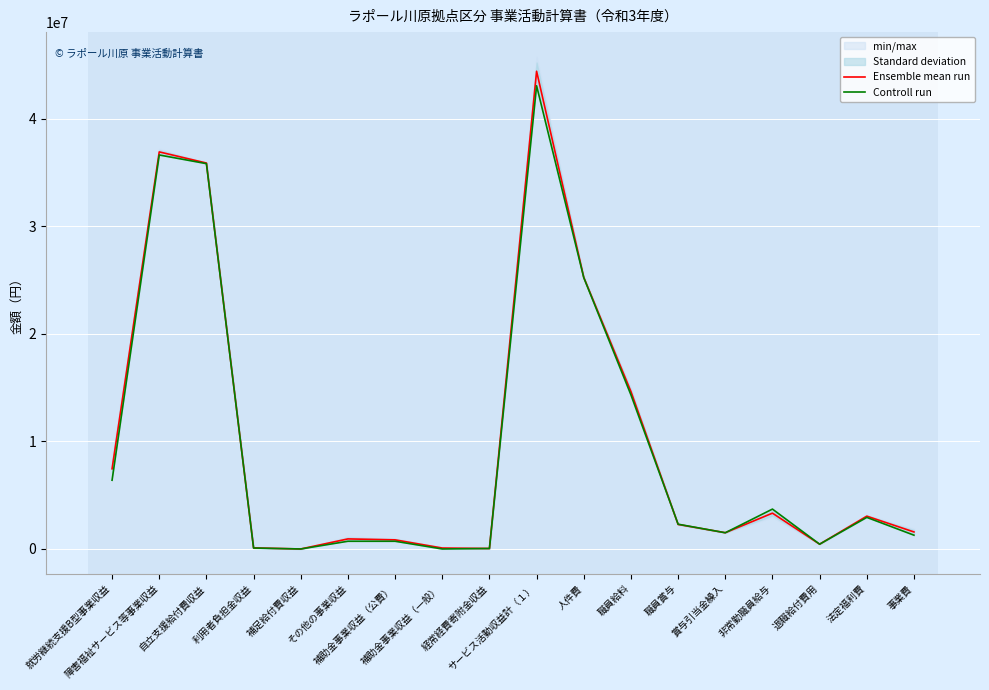

Which category has the highest value in the Controll run series?

サービス活動収益計（１）